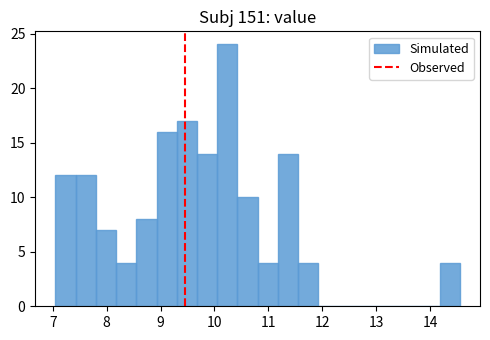

Read against the x-axis, roughly where is the centre of the tallest bar?

10.2